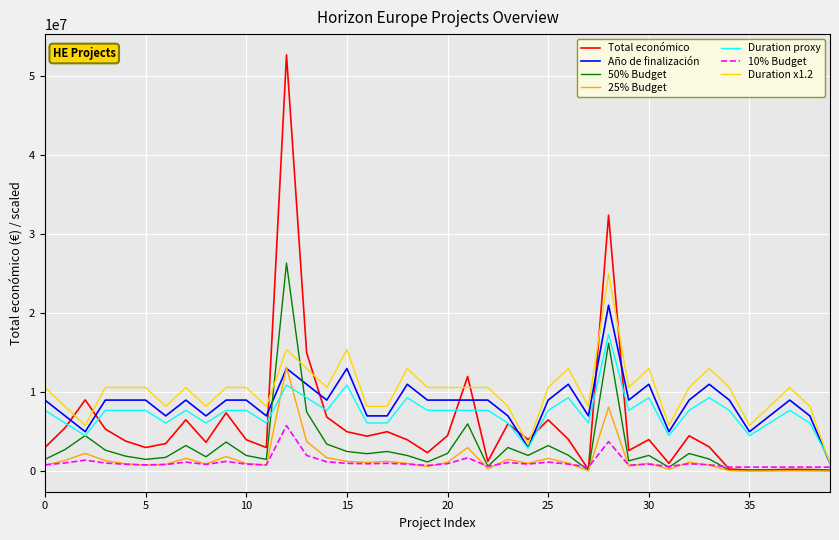

Rank the series by their maximum value, from lowest to highest.

10% Budget, 25% Budget, Duration proxy, Año de finalización, Duration x1.2, 50% Budget, Total económico